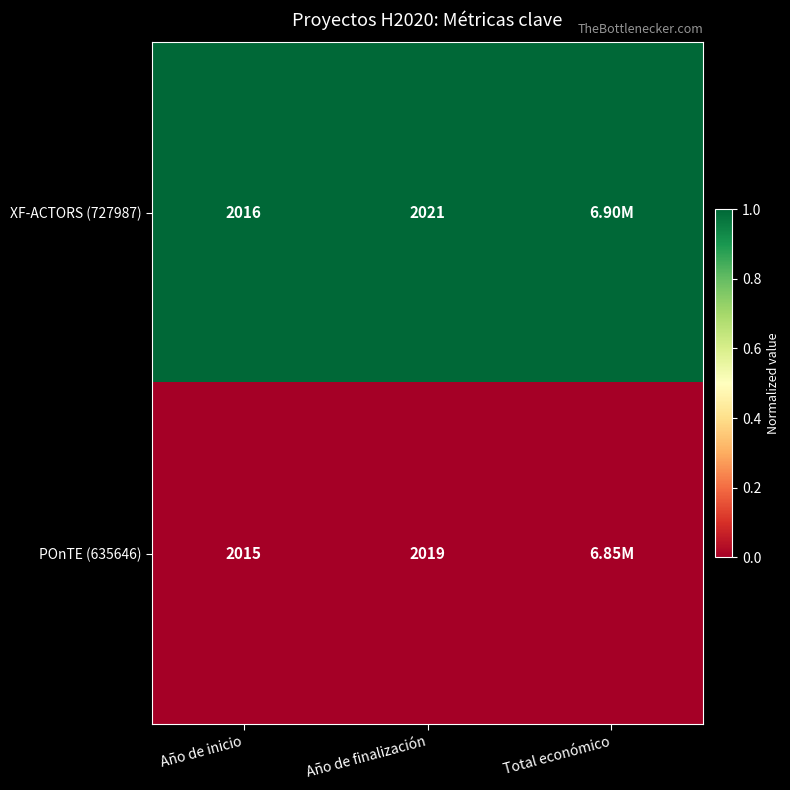

What is the sum of the POnTE (635646) values at Año de inicio and Año de finalización?

4034